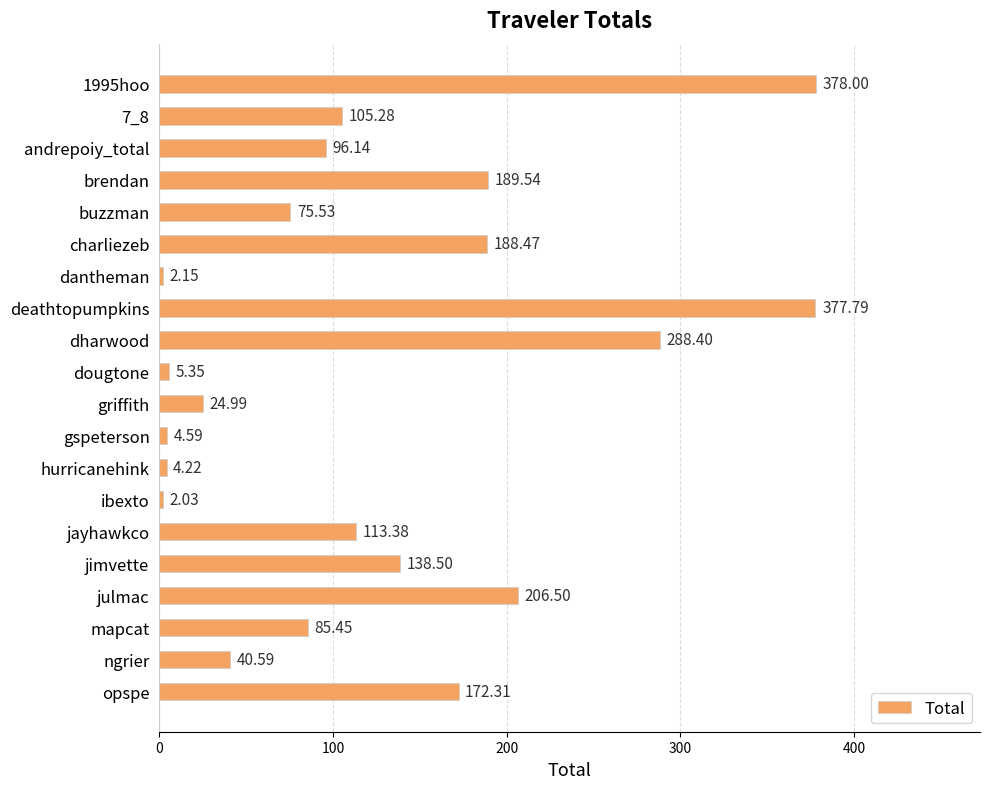

Rank the categories by value from lowest to highest.

ibexto, dantheman, hurricanehink, gspeterson, dougtone, griffith, ngrier, buzzman, mapcat, andrepoiy_total, 7_8, jayhawkco, jimvette, opspe, charliezeb, brendan, julmac, dharwood, deathtopumpkins, 1995hoo